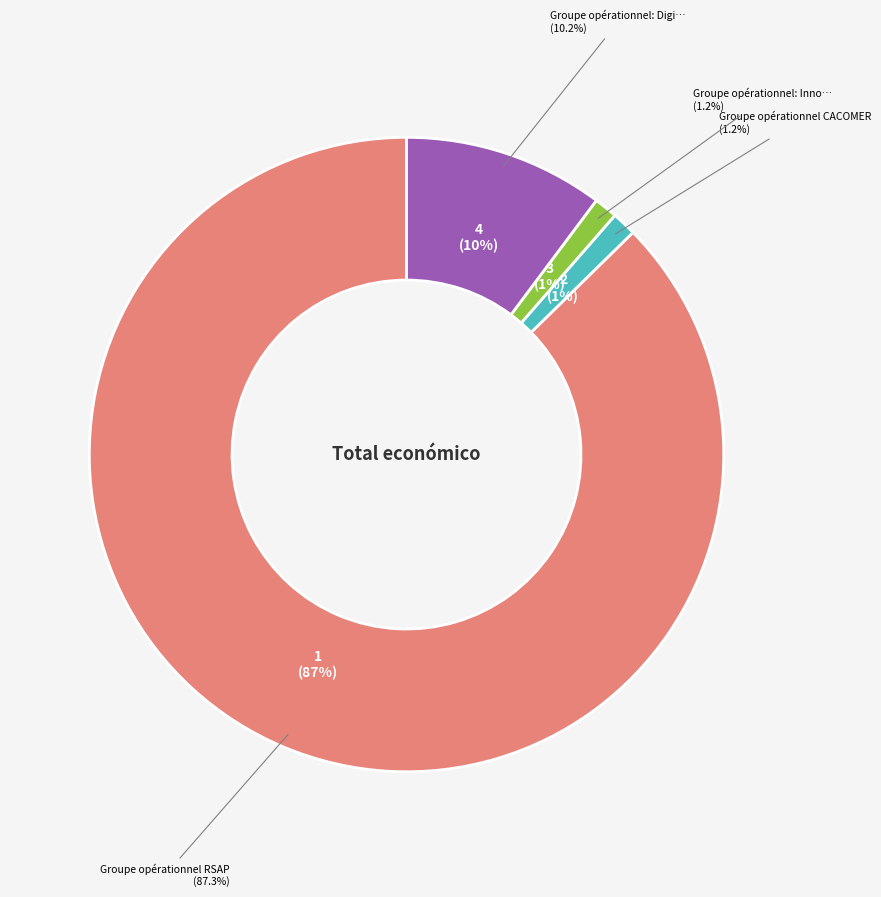

Which has a higher value, Groupe opérationnel: Digitalisation or Groupe opérationnel: Innovation?

Groupe opérationnel: Digitalisation